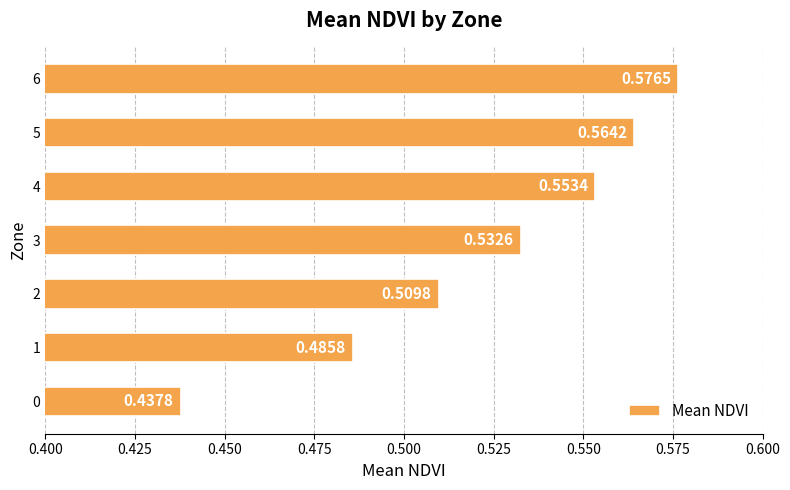

List the labels in order of value, smallest first.

0, 1, 2, 3, 4, 5, 6